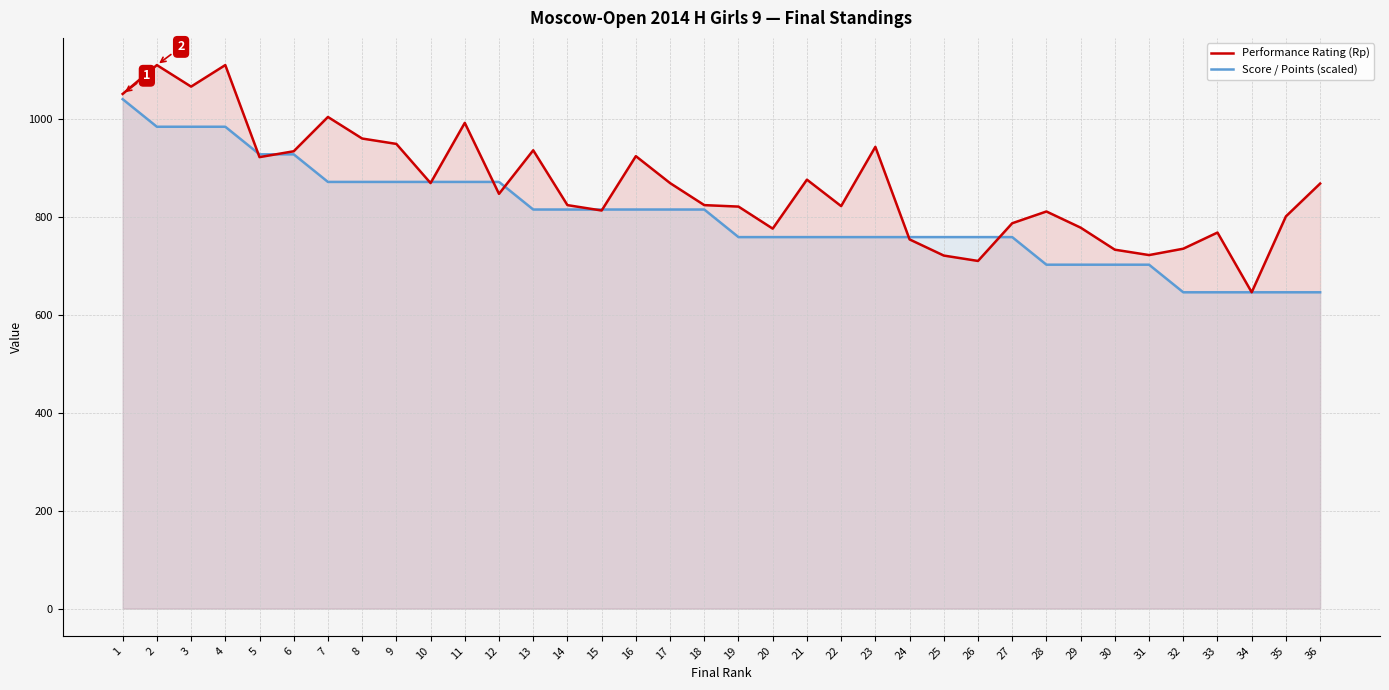

What is the sum of the Performance Rating (Rp) values at 11 and 27?

1779.0